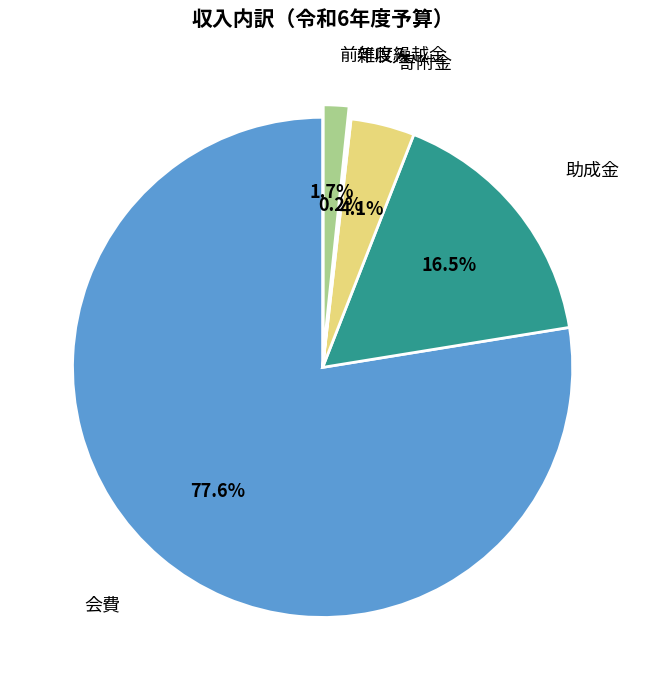

To the nearest percent, what is the average slice percentage?

20%